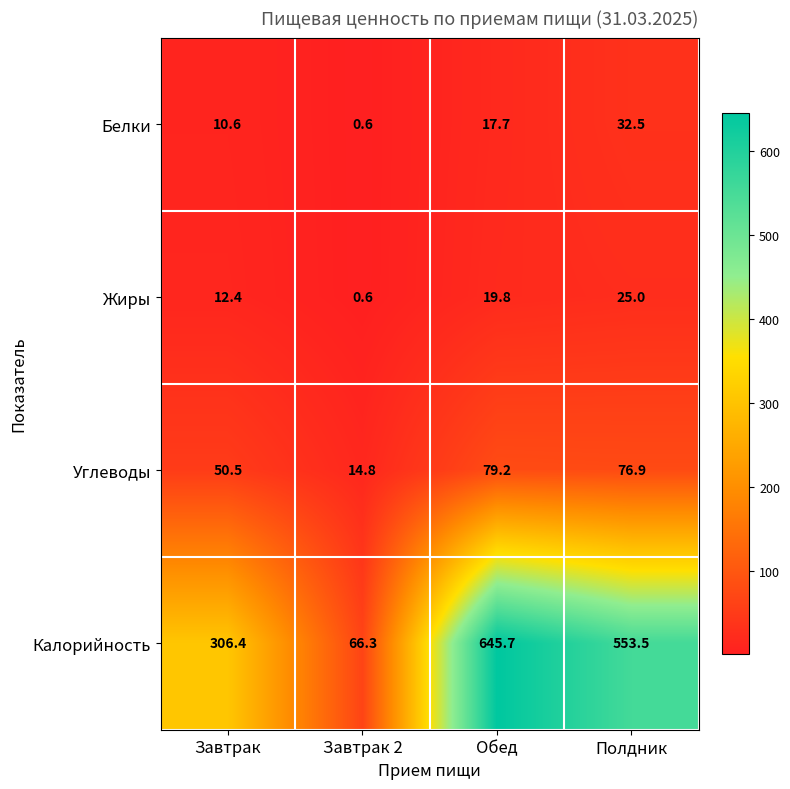

Which series has the largest range (max minus min)?

Калорийность